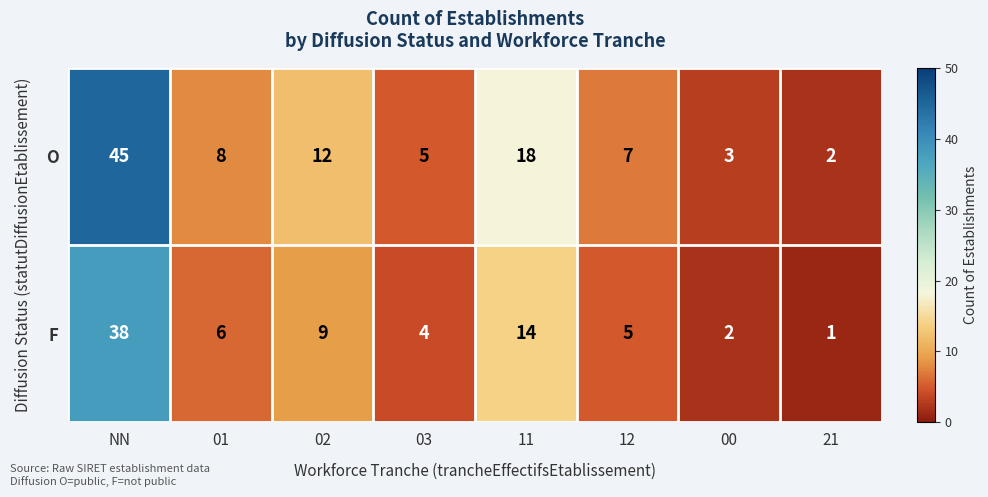

Which series has the largest total across all categories?

O